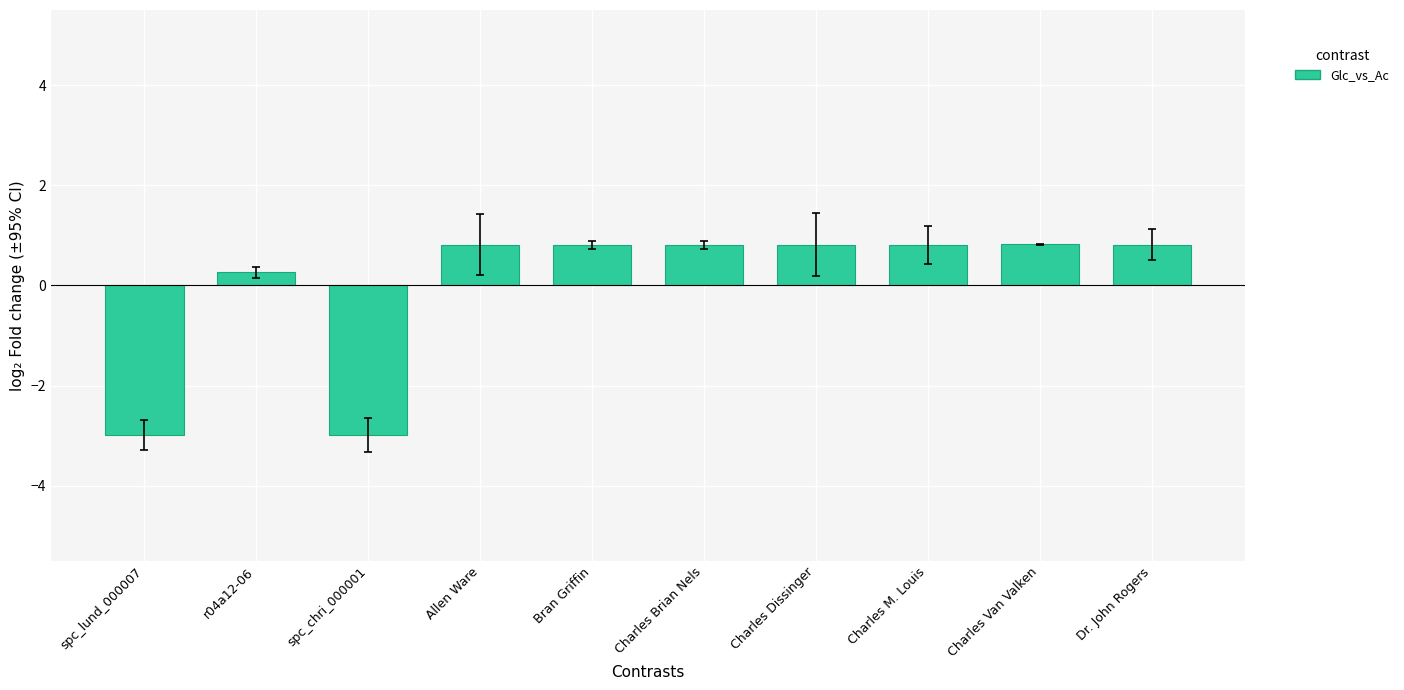

What is the difference between the maximum and minimum values?

3.8